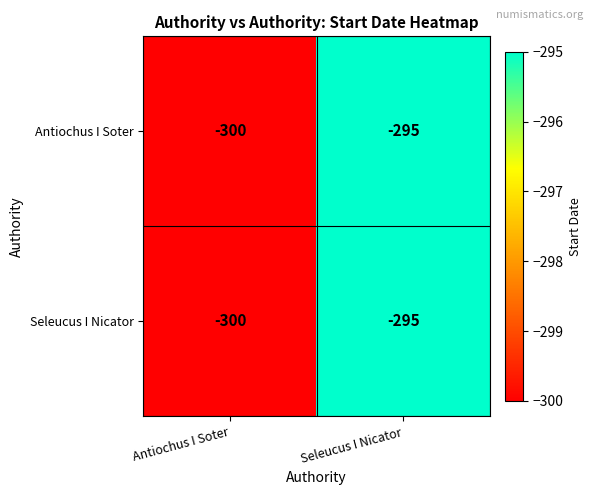

Reading left to right, what are all the values shown in this chart?

Antiochus I Soter: -300	-295
Seleucus I Nicator: -300	-295